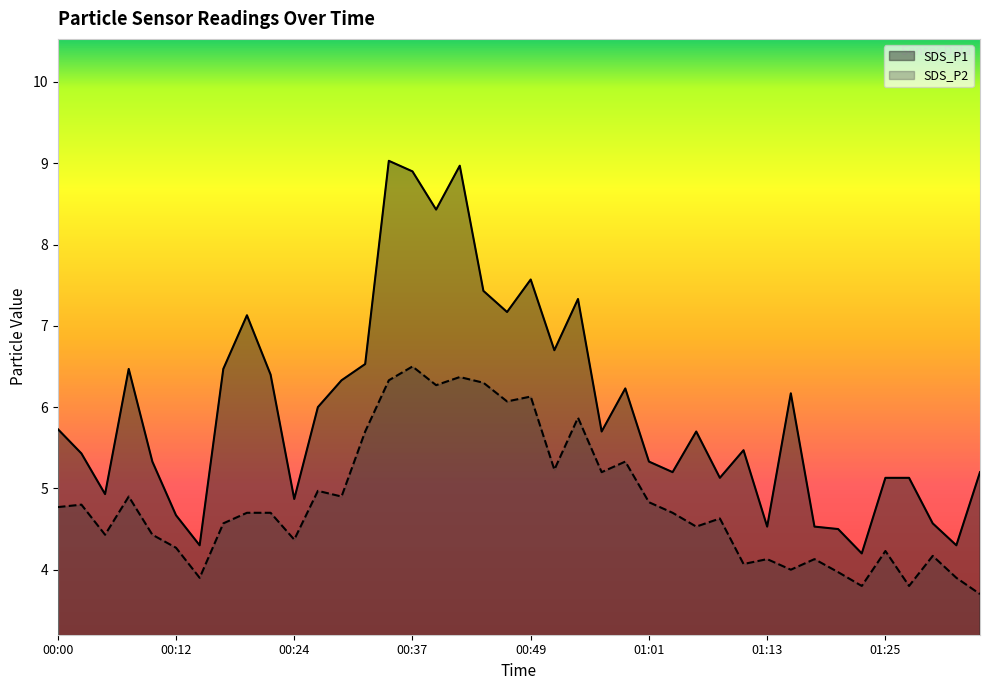

What is the sum of all SDS_P1 values?

239.1